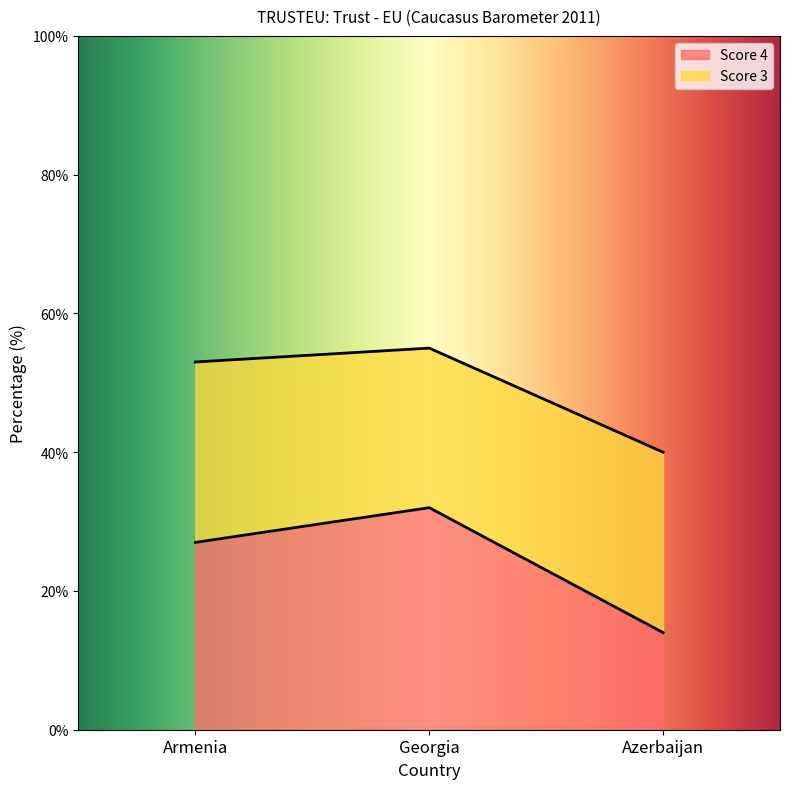

What is the sum of the values at Georgia and Armenia?

59